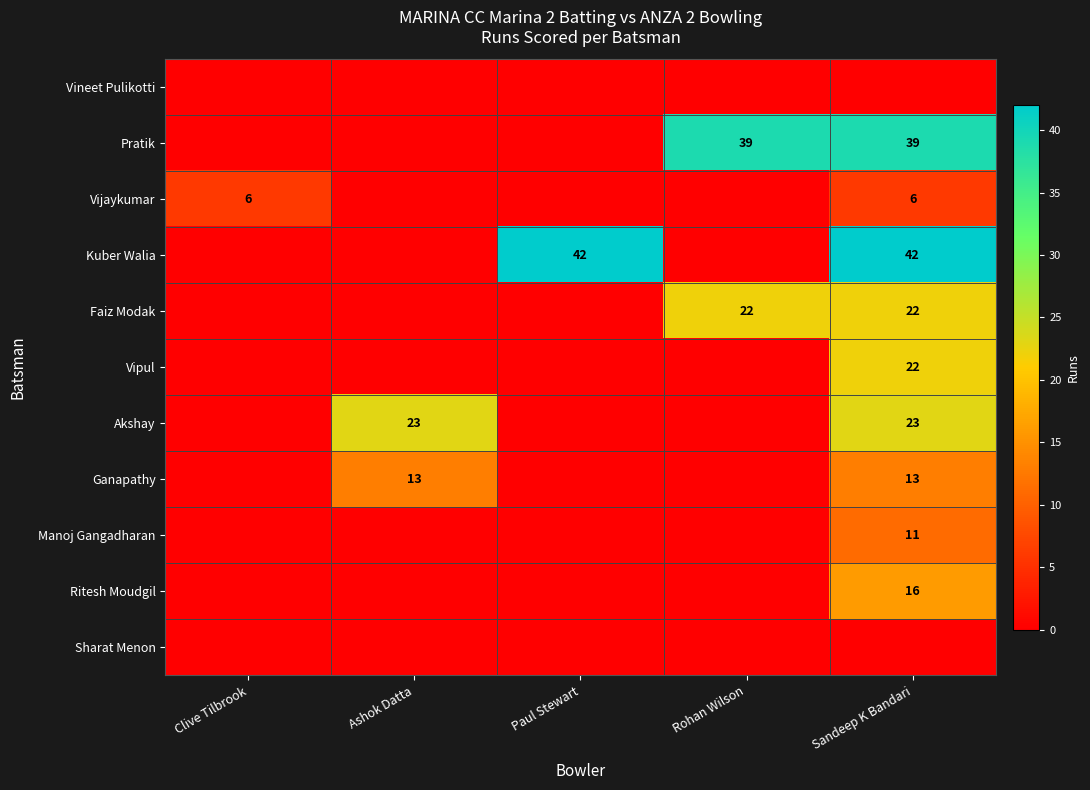

What is the sum of the Faiz Modak values at Sandeep K Bandari and Rohan Wilson?

44